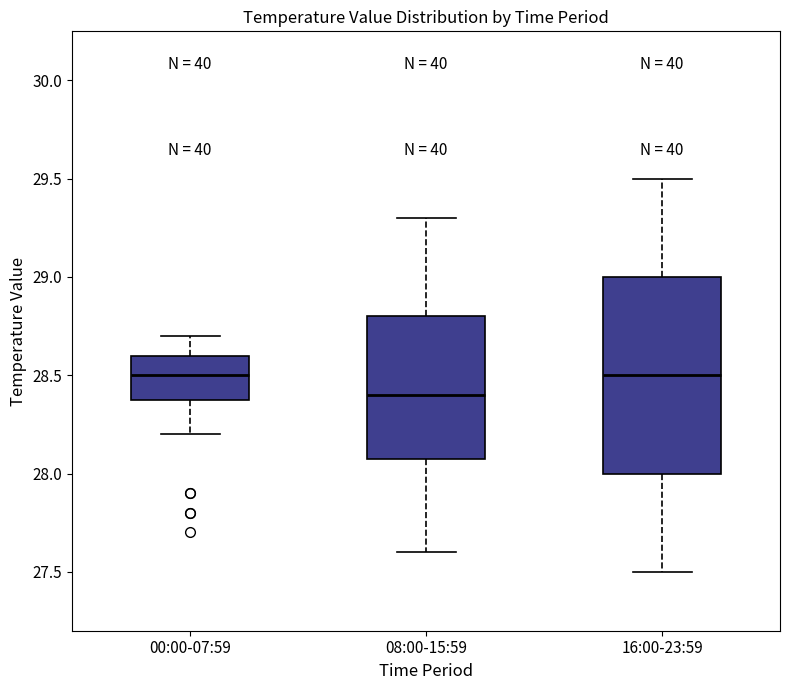

Reading left to right, read every box against the y-axis: the position of its median line, the range the box covers, and the ends of its whiskers. The values are not printed on the chart, so give them approximately, as read against the axis.

00:00-07:59: median 28.5, box 28.4 to 28.6, whiskers 28.2 to 28.7
08:00-15:59: median 28.4, box 28.1 to 28.8, whiskers 27.6 to 29.3
16:00-23:59: median 28.5, box 28.0 to 29.0, whiskers 27.5 to 29.5